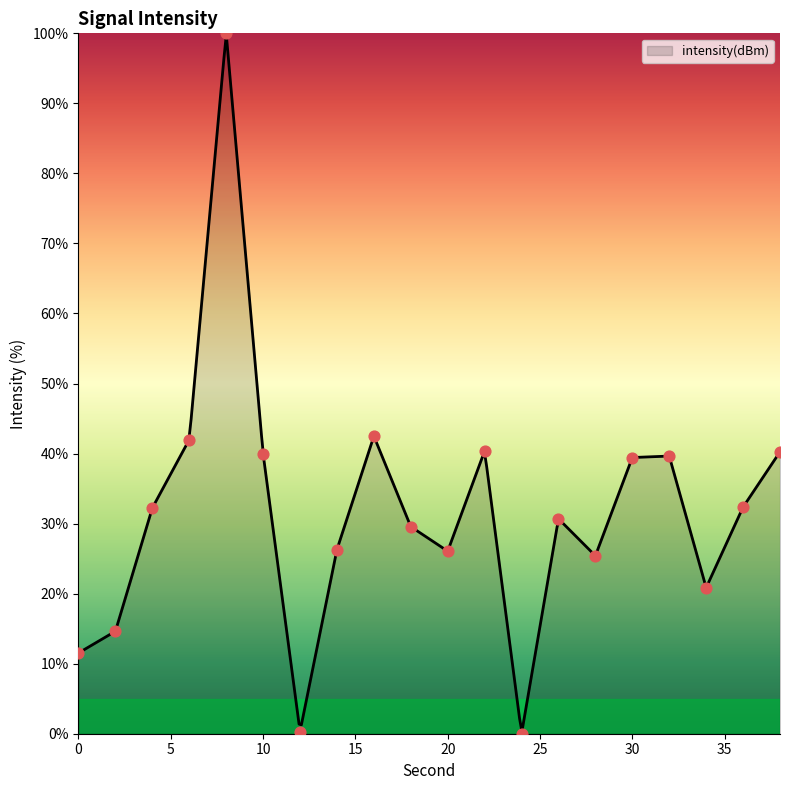

Which has a higher value, 38 or 6?

6